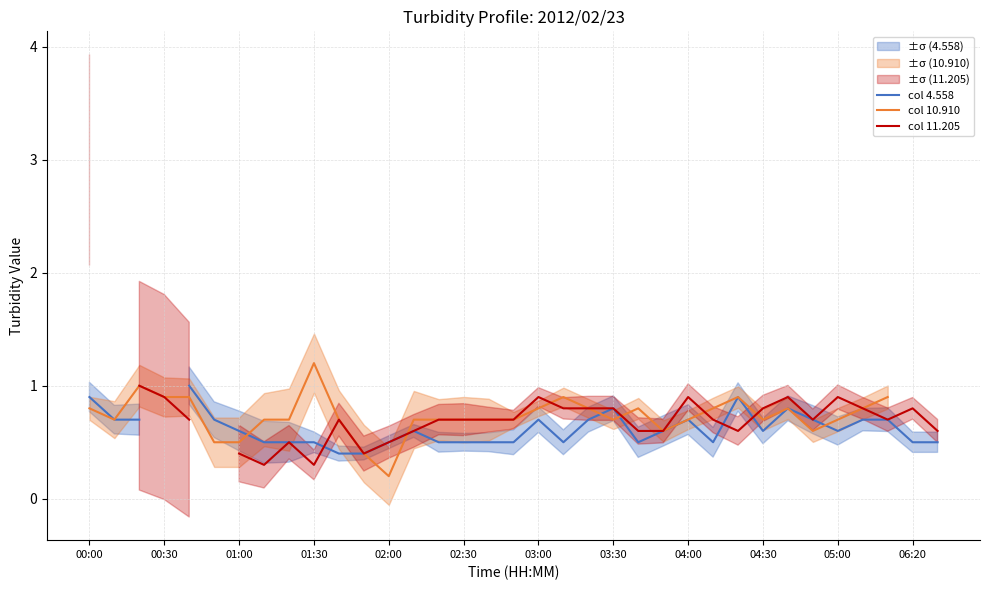

How many lines are shown in the chart?

3